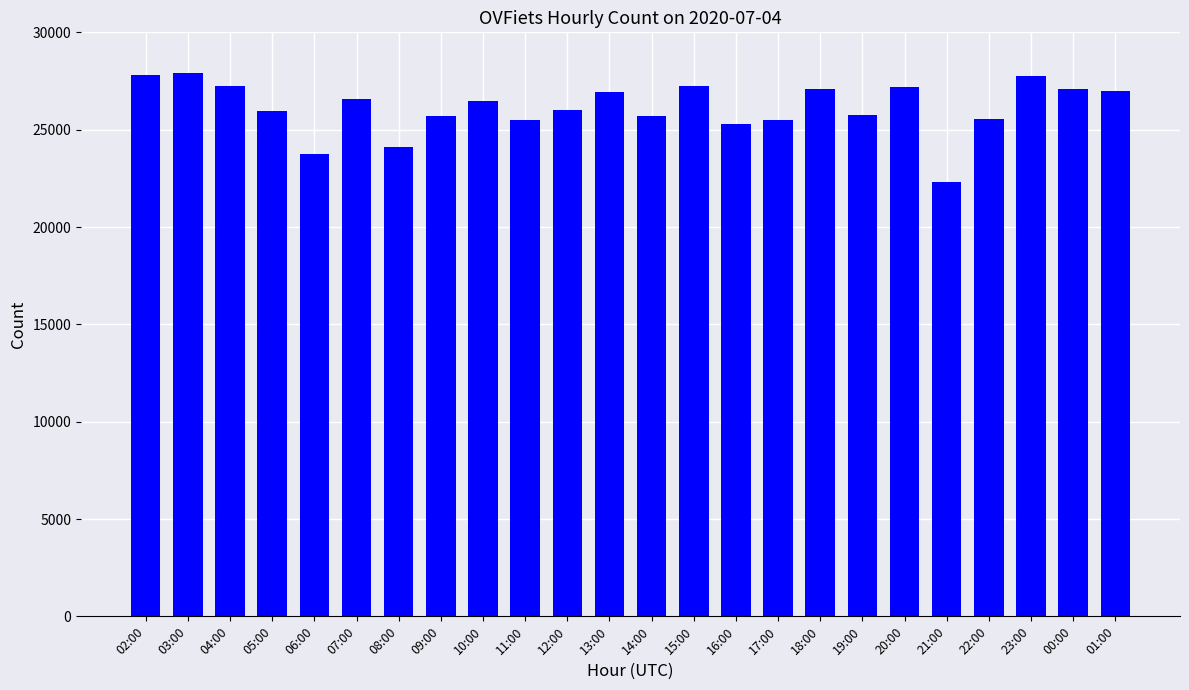

What is the value of the 9th bar from the left?

26484